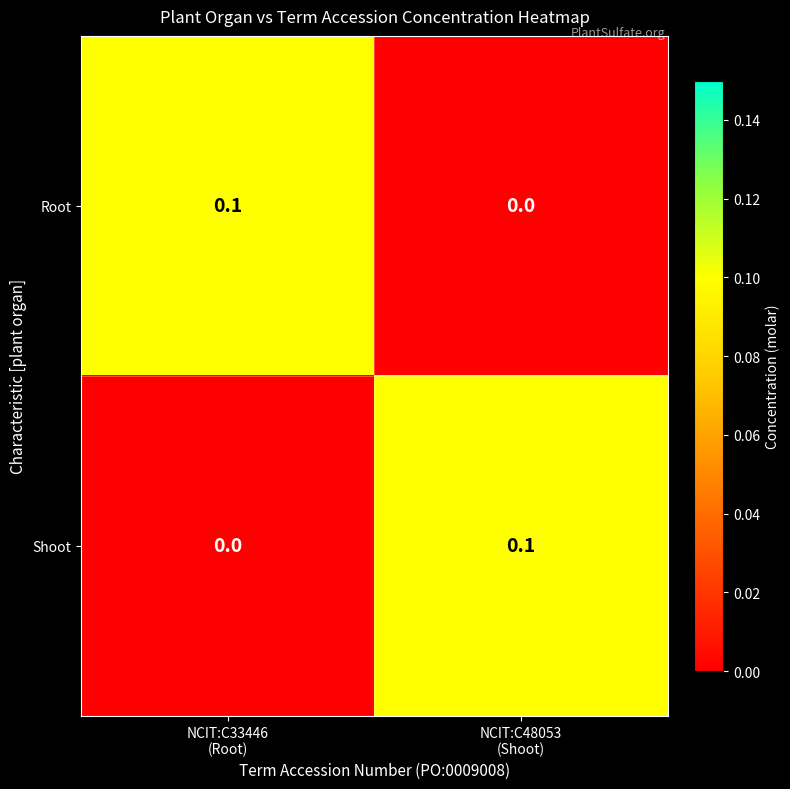

Reading left to right, extract all data points from this chart.

Root: 0.1	0.0
Shoot: 0.0	0.1